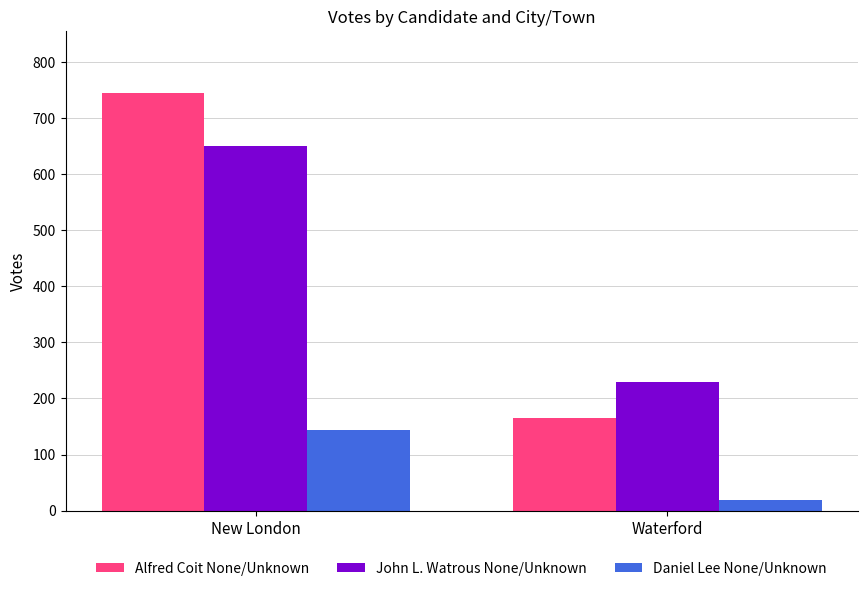

What are all the series names shown in the legend?

Alfred Coit None/Unknown, John L. Watrous None/Unknown, Daniel Lee None/Unknown